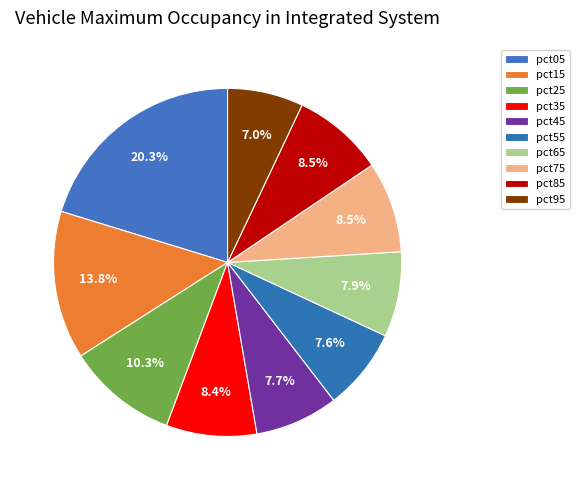

True or false: pct85 accounts for 9% of the total.

True